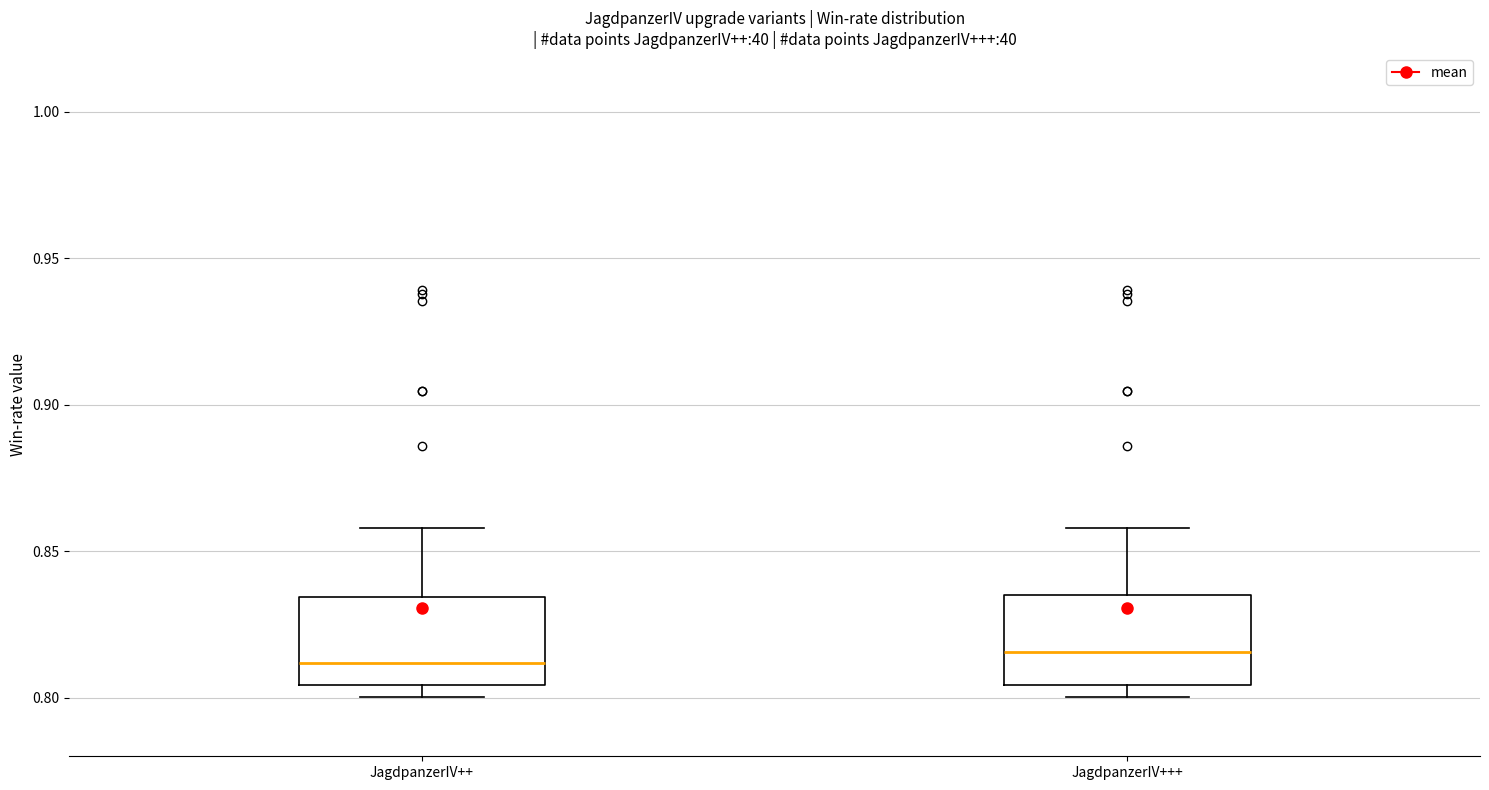

Where is the lower edge of the box for JagdpanzerIV+++ on the y-axis? The values are not printed on the chart, so give them approximately, as read against the axis.

0.805